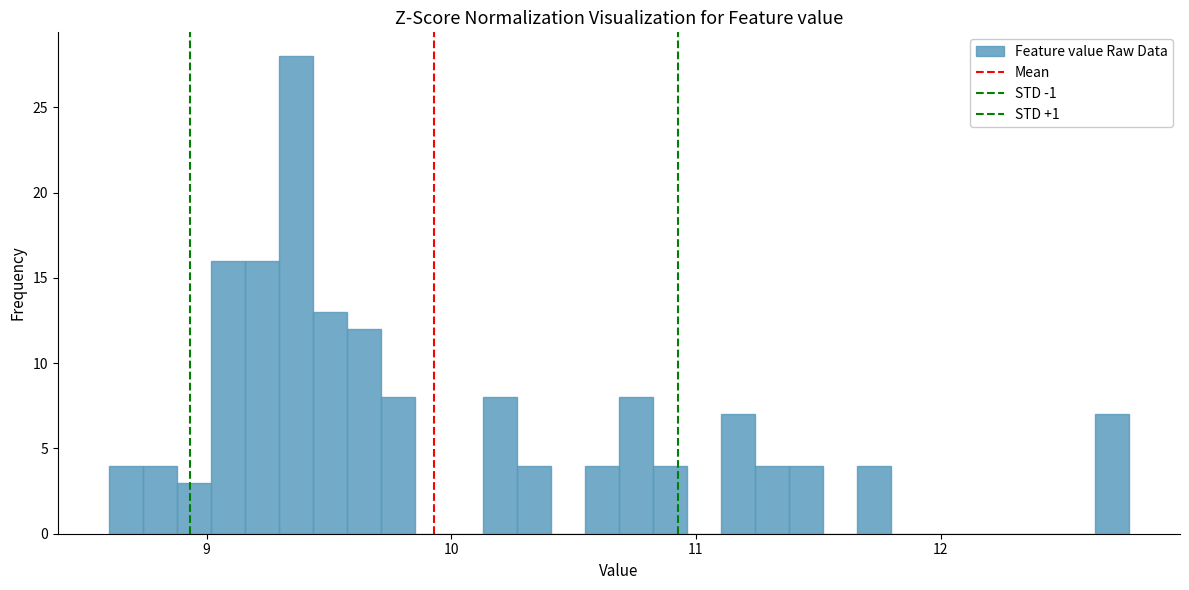

Around what value on the x-axis is the tallest bar? Give the approximate position of its centre, as read against the axis.

9.4